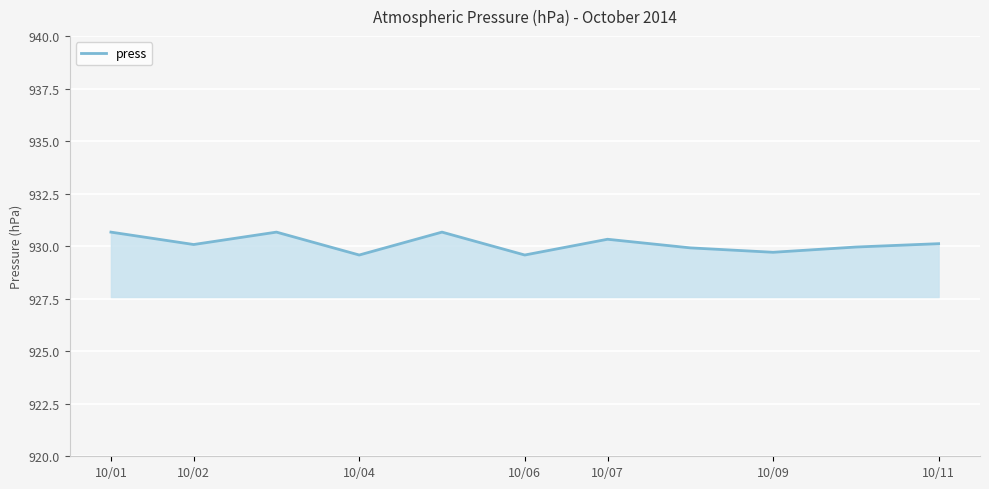

What is the smallest value displayed?

929.6